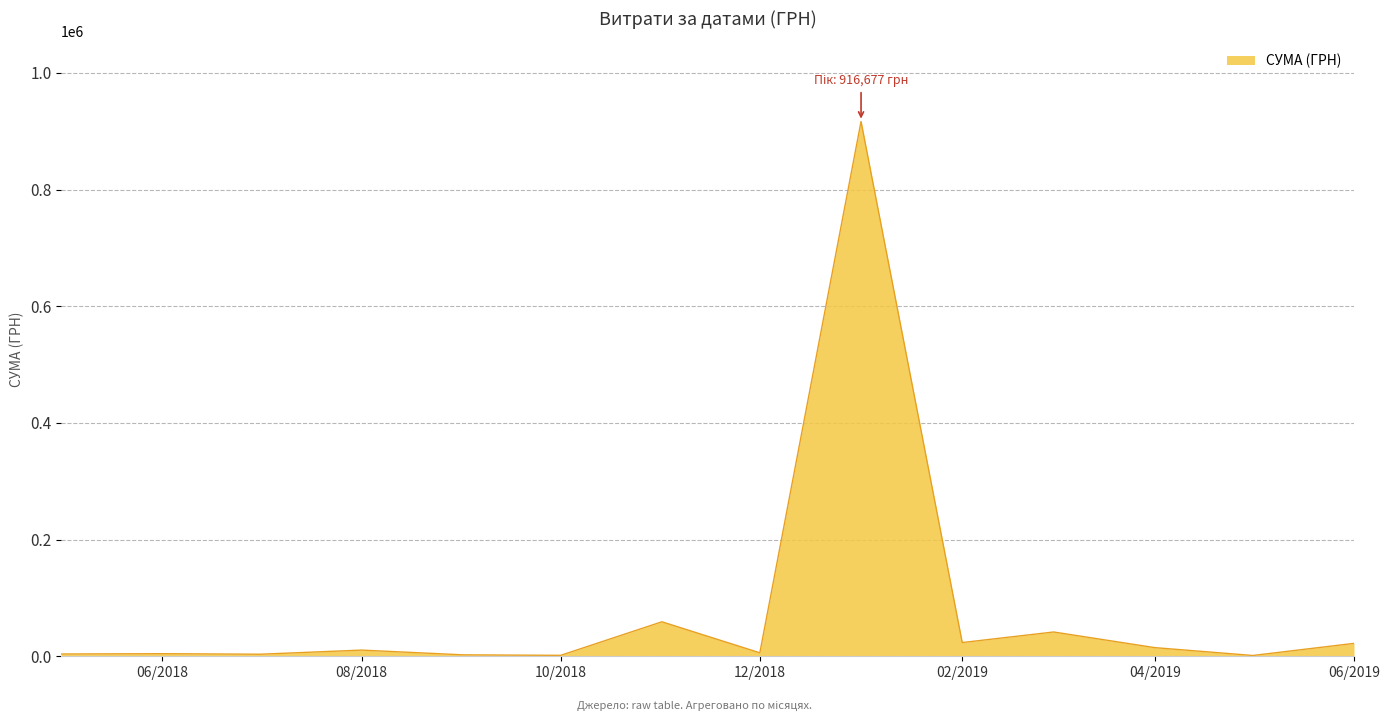

What is the greatest value displayed?

916677.1